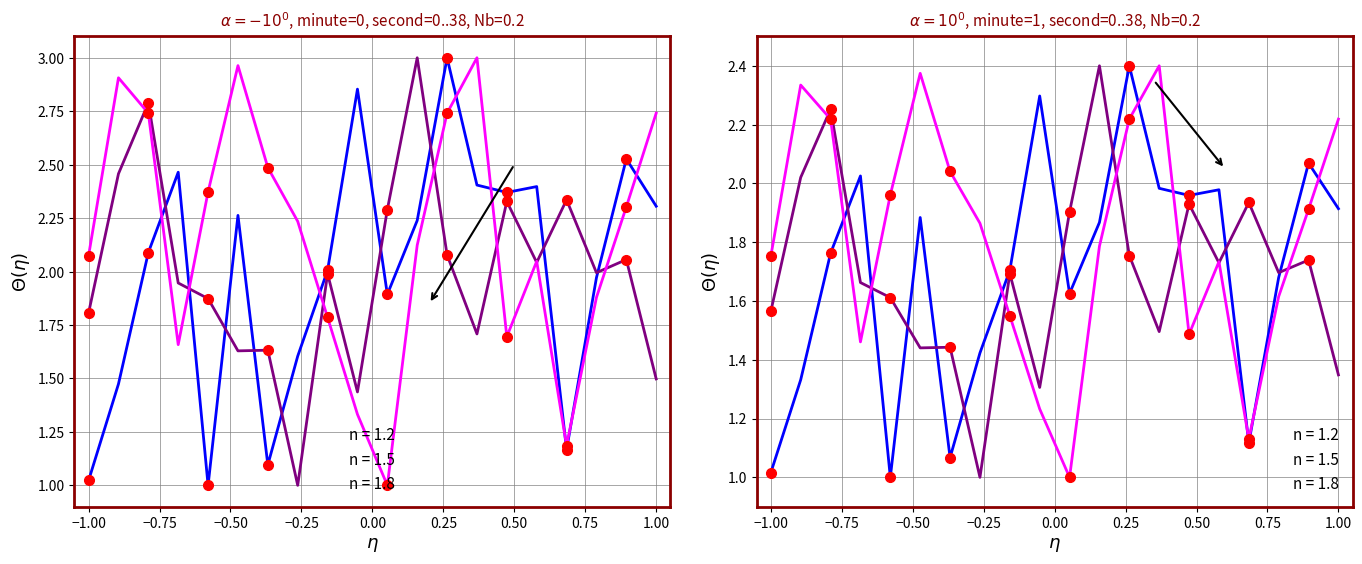

List the series in order of their peak value, highest first.

intensity_2, intensity_3, intensity_1